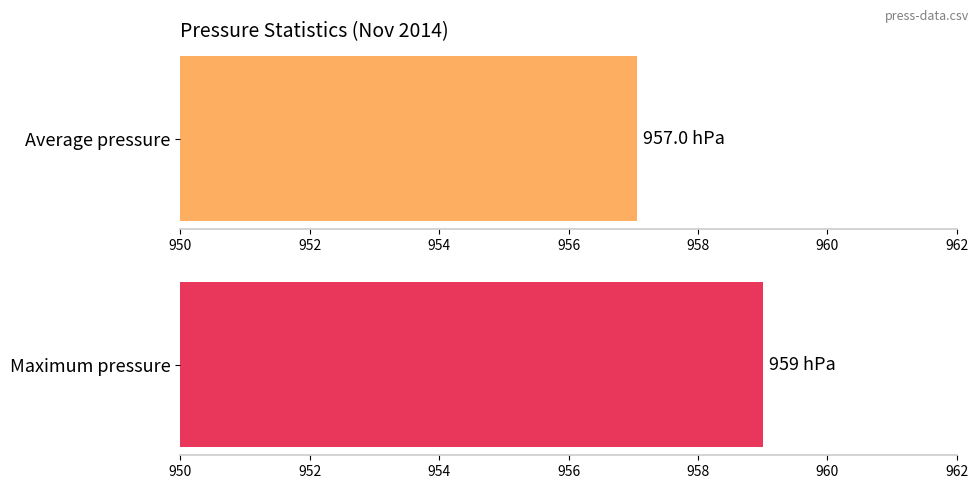

What is the value of the Average pressure bar at the 12th from the left?

957